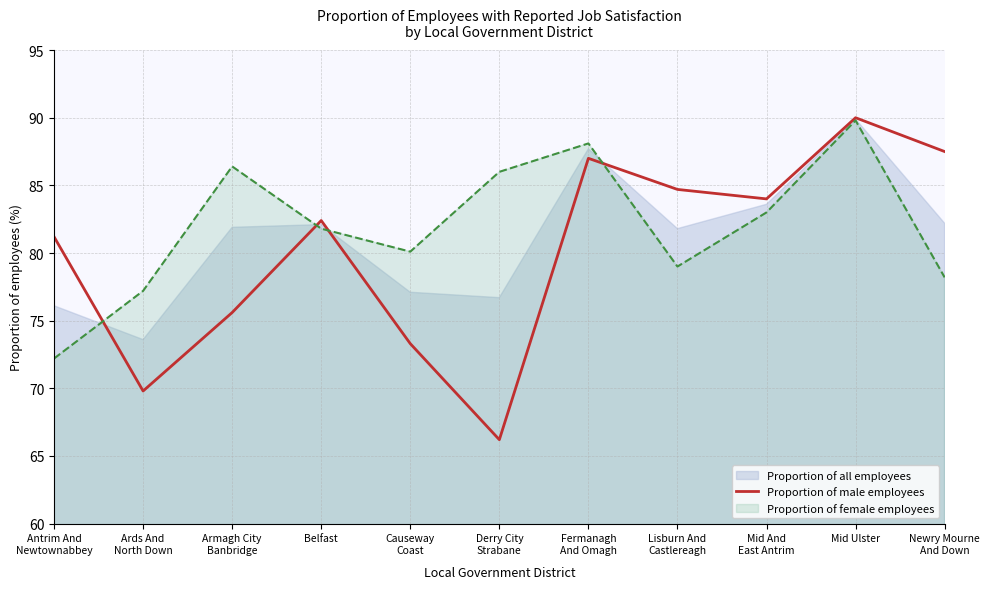

How many values exceed 82?

6